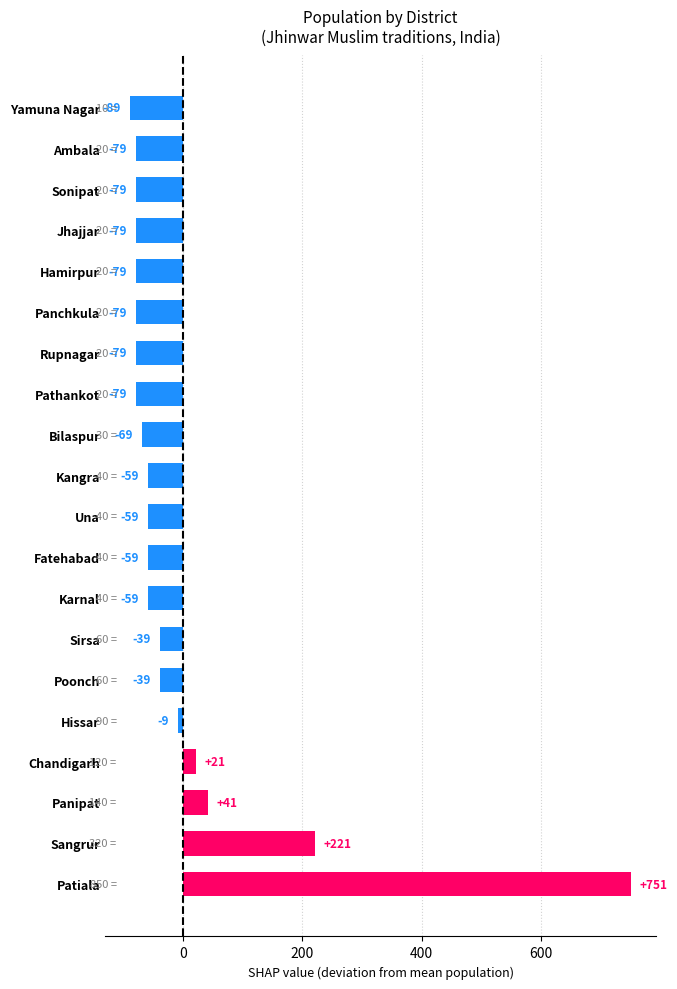

Are the bars horizontal?

Yes